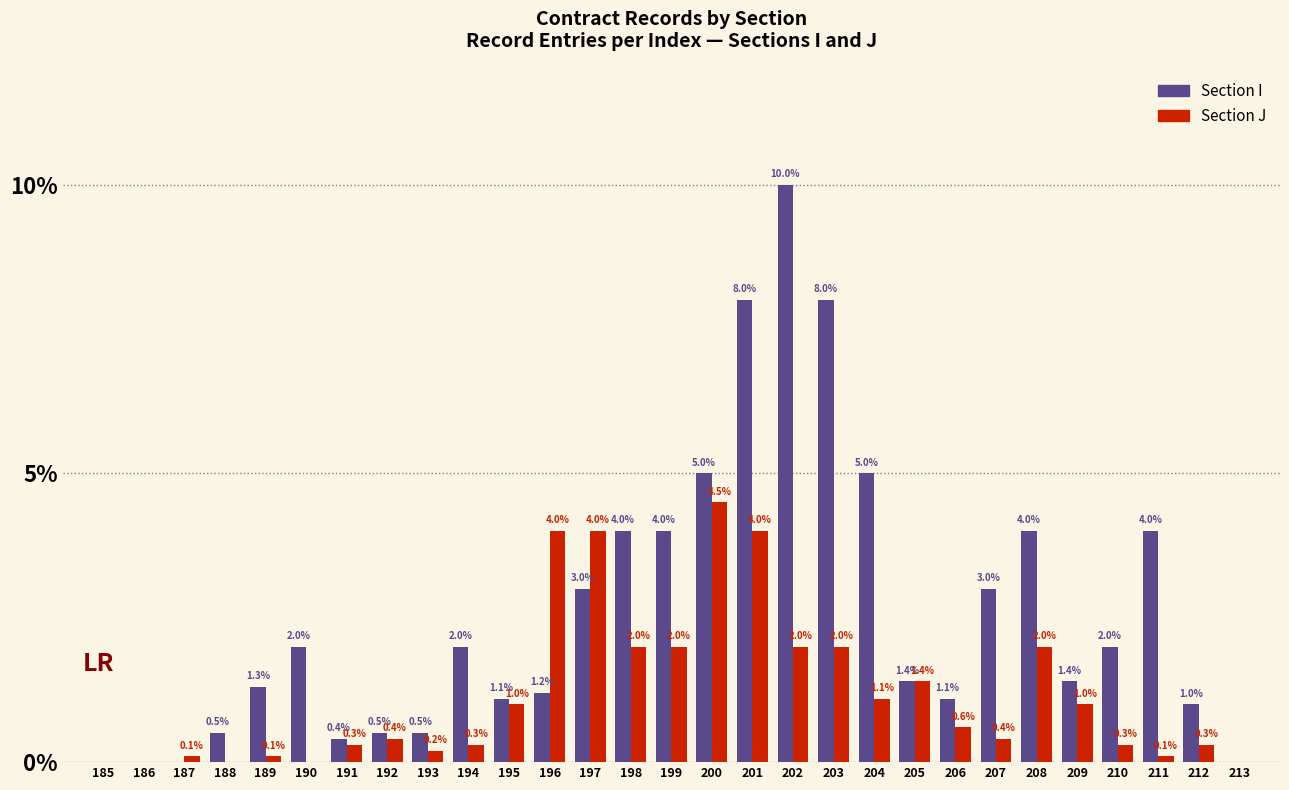

Is it true that Section J equals 0.0 at 186?

True